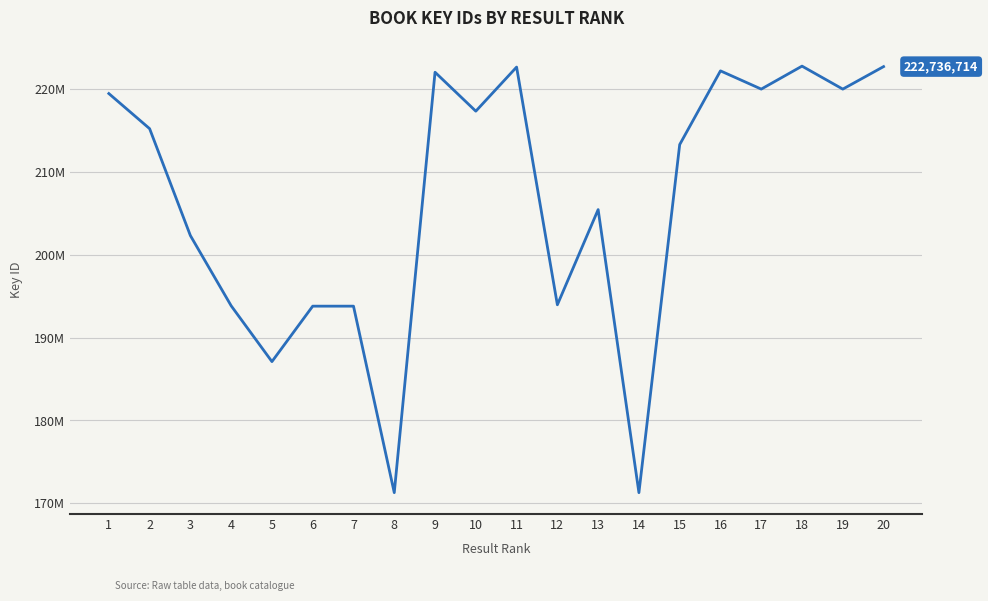

Is this an area chart (filled region under the line)?

No